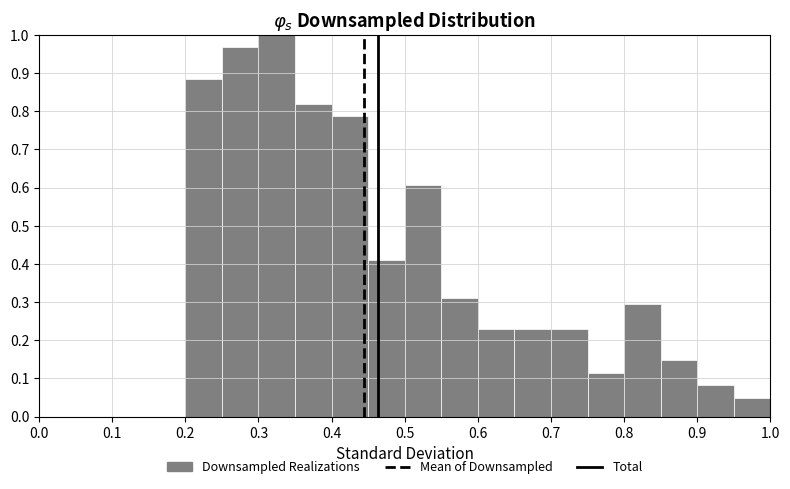

Reading left to right, list every bar in this chart as the range it spans on the x-axis followed by its height. The values are not printed on the chart, so give them approximately, as read against the axis.

0.00 to 0.05: 0
0.05 to 0.10: 0
0.10 to 0.15: 0
0.15 to 0.20: 0
0.20 to 0.25: 0.89
0.25 to 0.30: 0.97
0.30 to 0.35: 1.00
0.35 to 0.40: 0.82
0.40 to 0.45: 0.79
0.45 to 0.50: 0.41
0.50 to 0.55: 0.61
0.55 to 0.60: 0.31
0.60 to 0.65: 0.23
0.65 to 0.70: 0.23
0.70 to 0.75: 0.23
0.75 to 0.80: 0.11
0.80 to 0.85: 0.30
0.85 to 0.90: 0.15
0.90 to 0.95: 0.08
0.95 to 1.00: 0.05